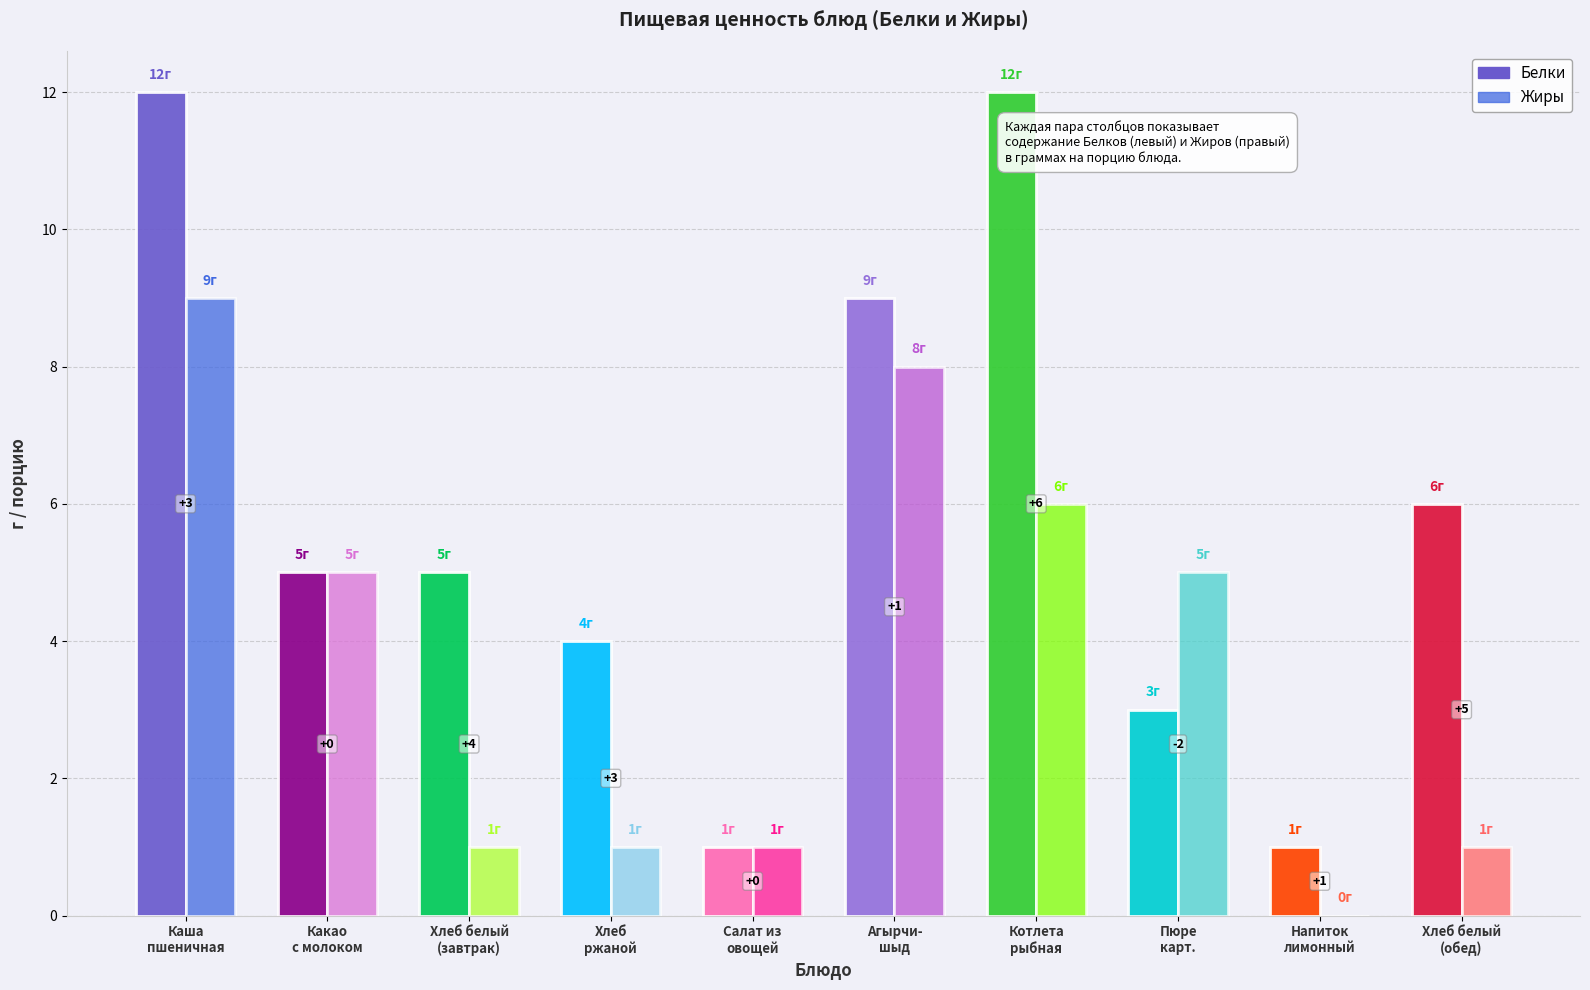

What is the difference between the maximum and minimum values in the Белки series?

11